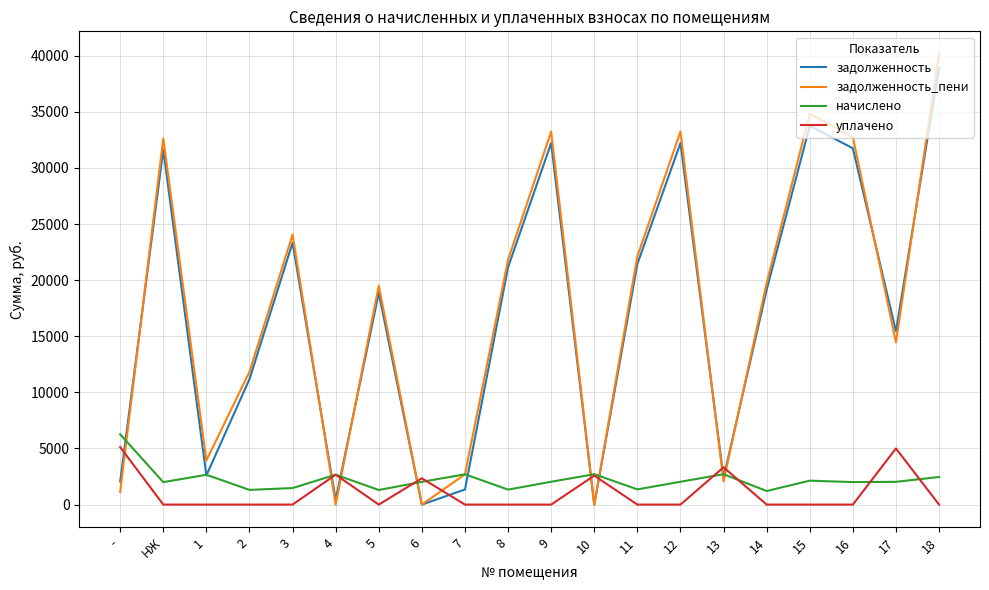

True or false: начислено and задолженность intersect in this chart.

True